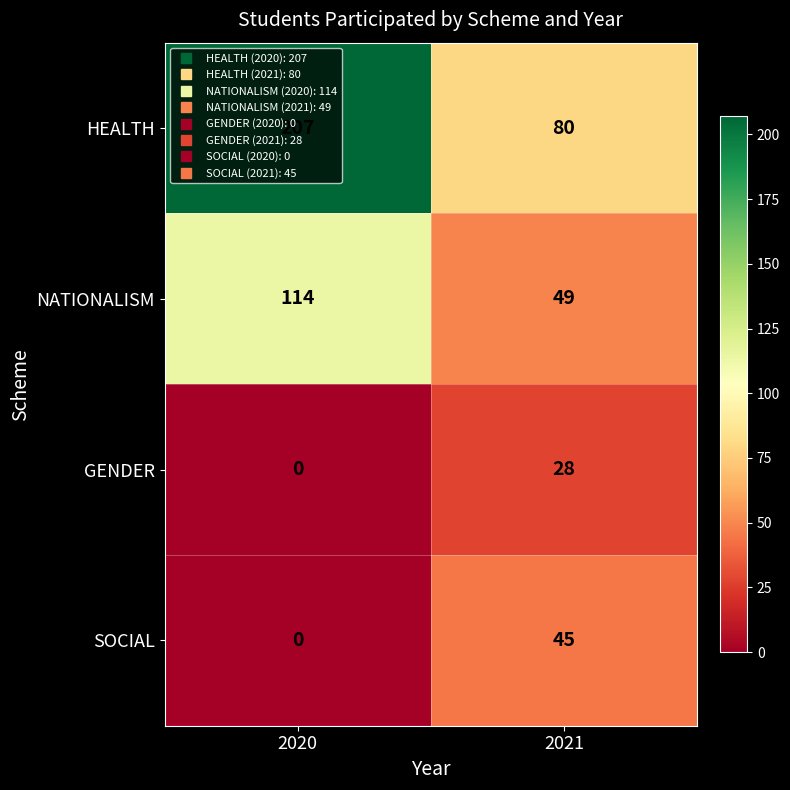

What is the sum of all SOCIAL values?

45